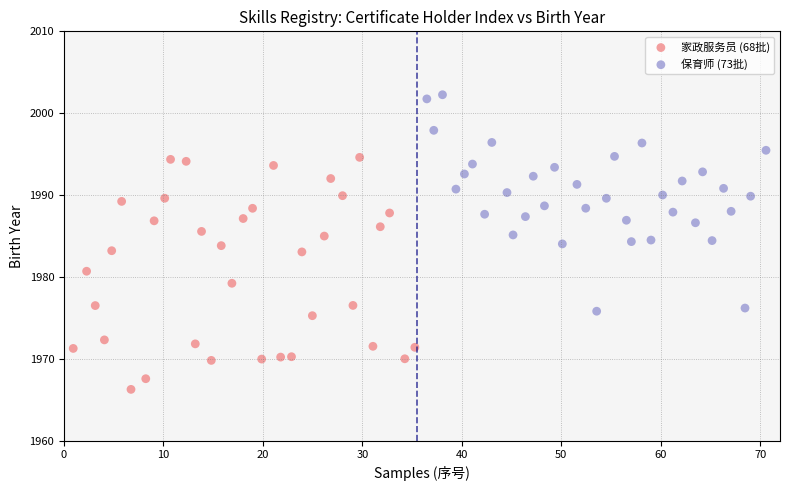

Which series contains the highest Y value?

保育师 (73批)